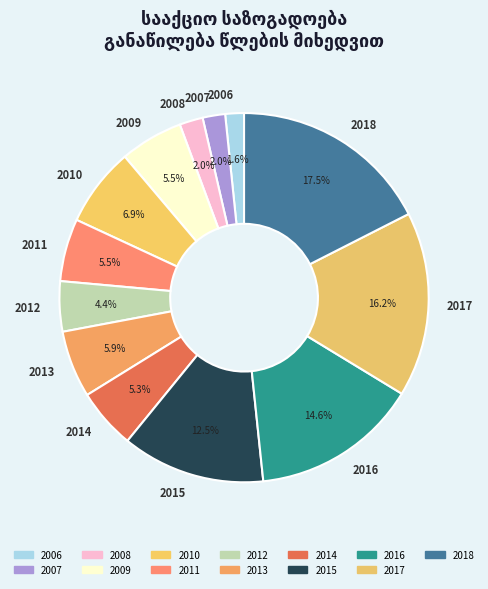

How many segments does this pie chart have?

13